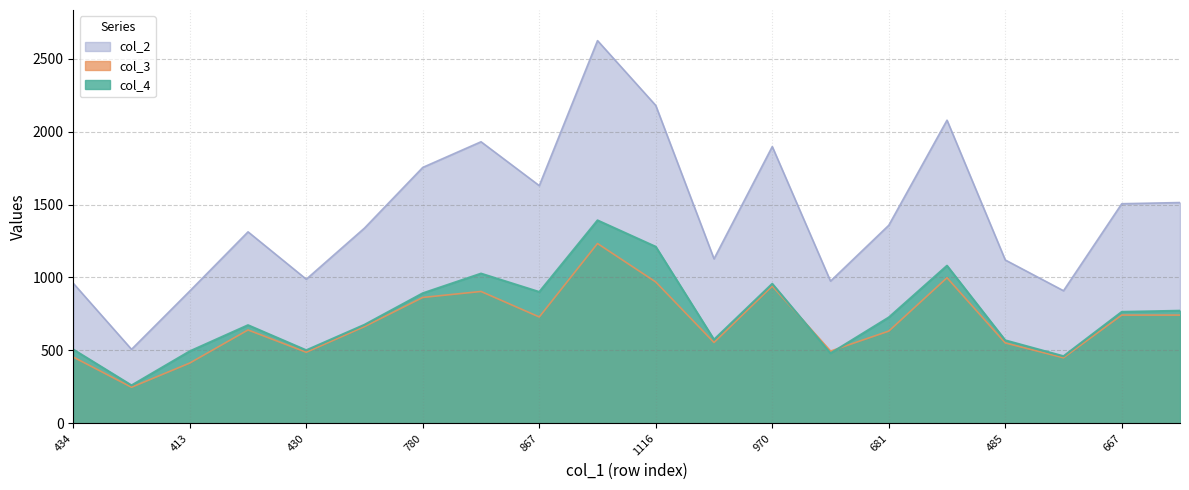

True or false: col_2 and col_4 cross at least once.

False